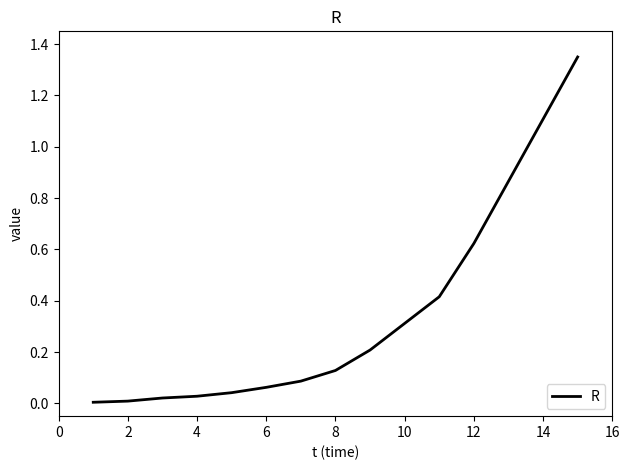

What is the sum of all values?

5.3